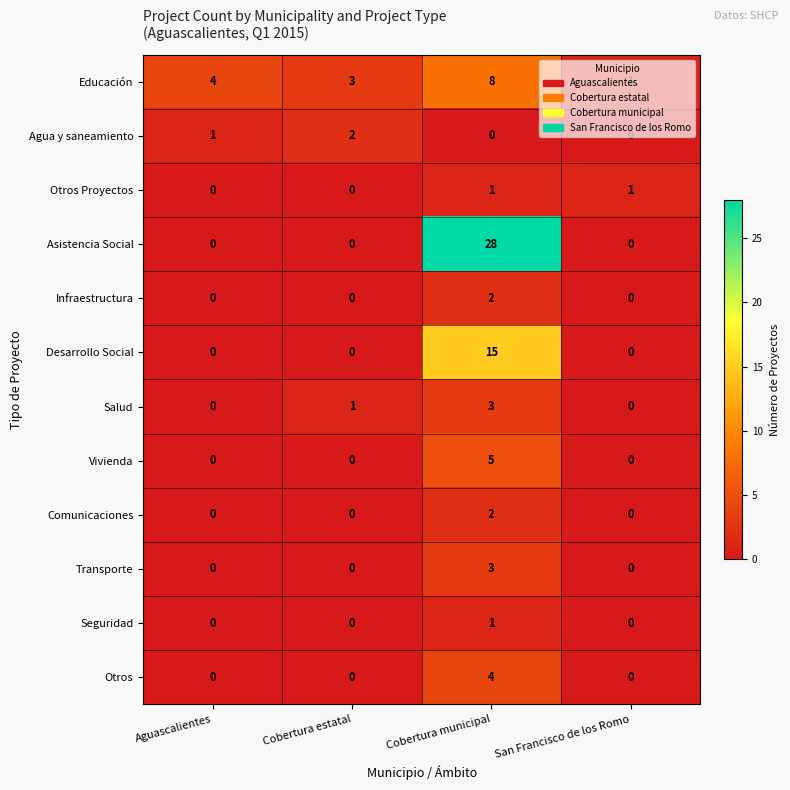

What is the difference between the second highest and minimum values in the Educación series?

3